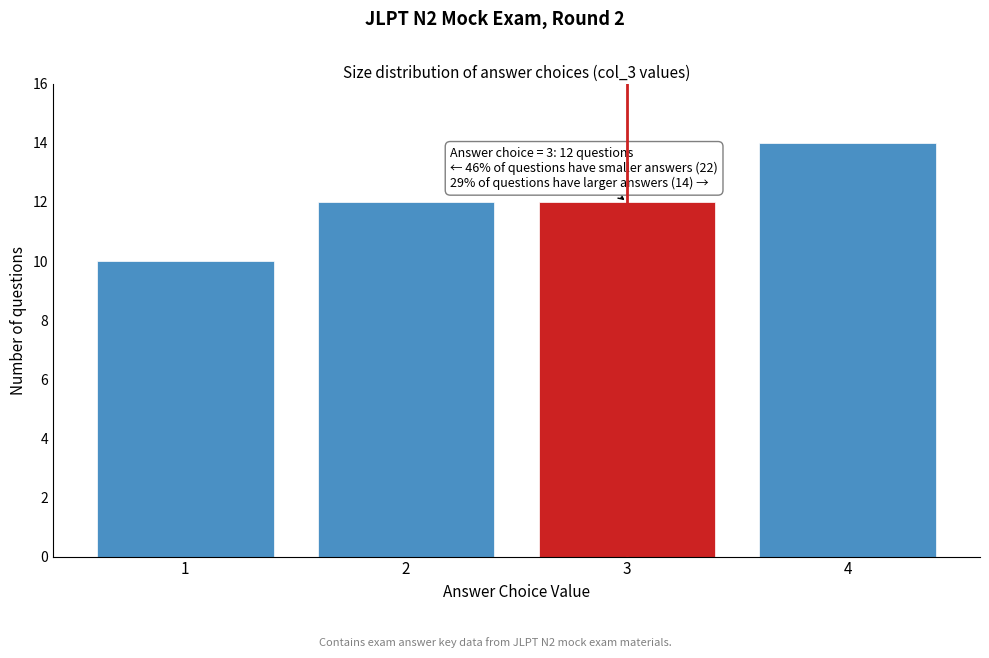

Reading right to left, extract all data points from this chart.

4=14	3=12	2=12	1=10